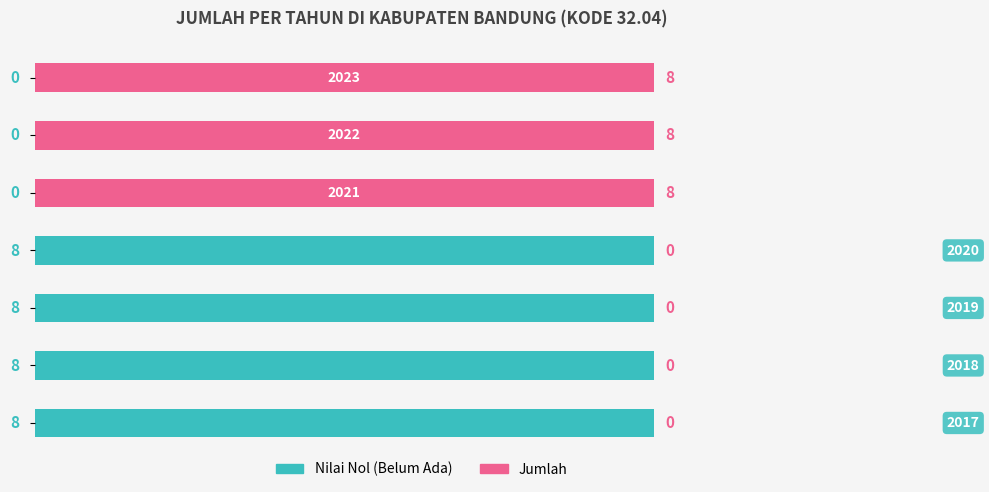

How many Nilai Nol (Belum Ada) values are between 0 and 8?

7